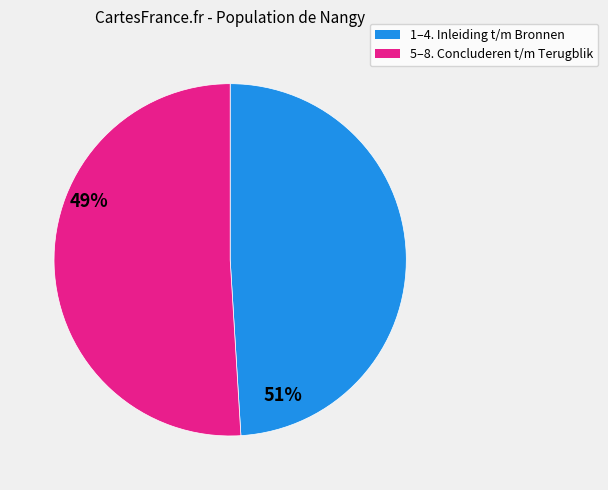

Is there any slice that represents more than half of the pie?

Yes